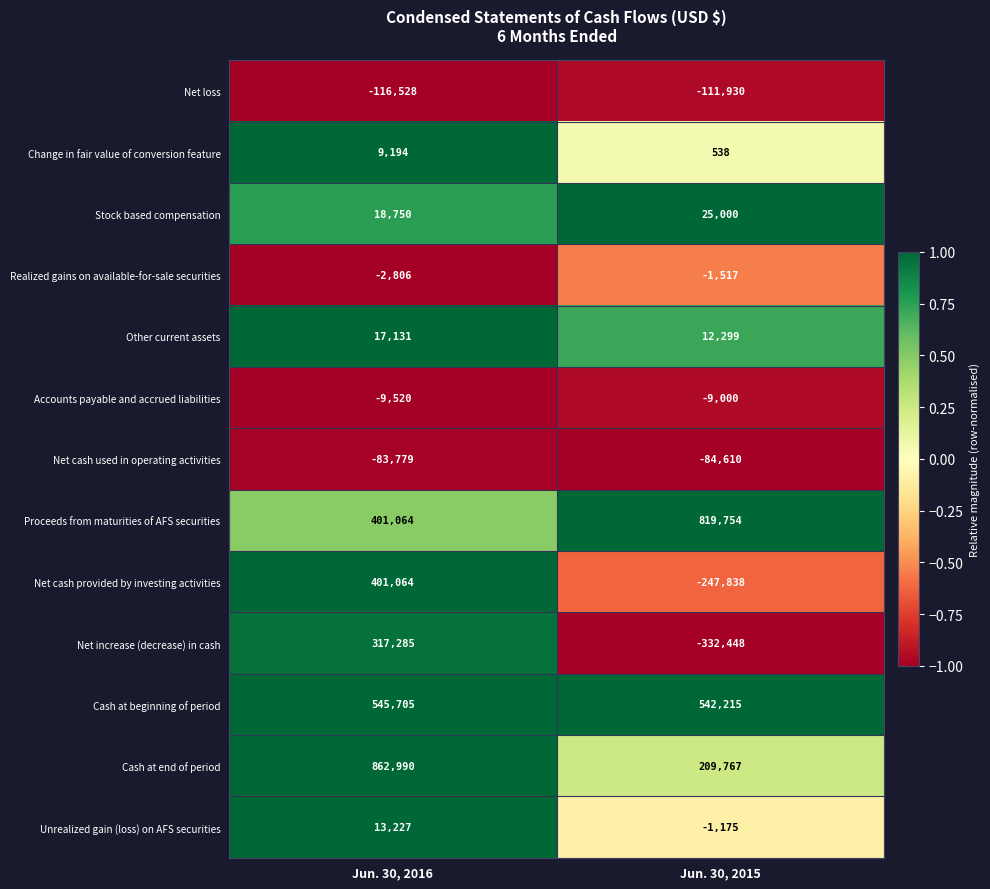

What is the sum of the Net cash provided by investing activities values at Jun. 30, 2016 and Jun. 30, 2015?

153226